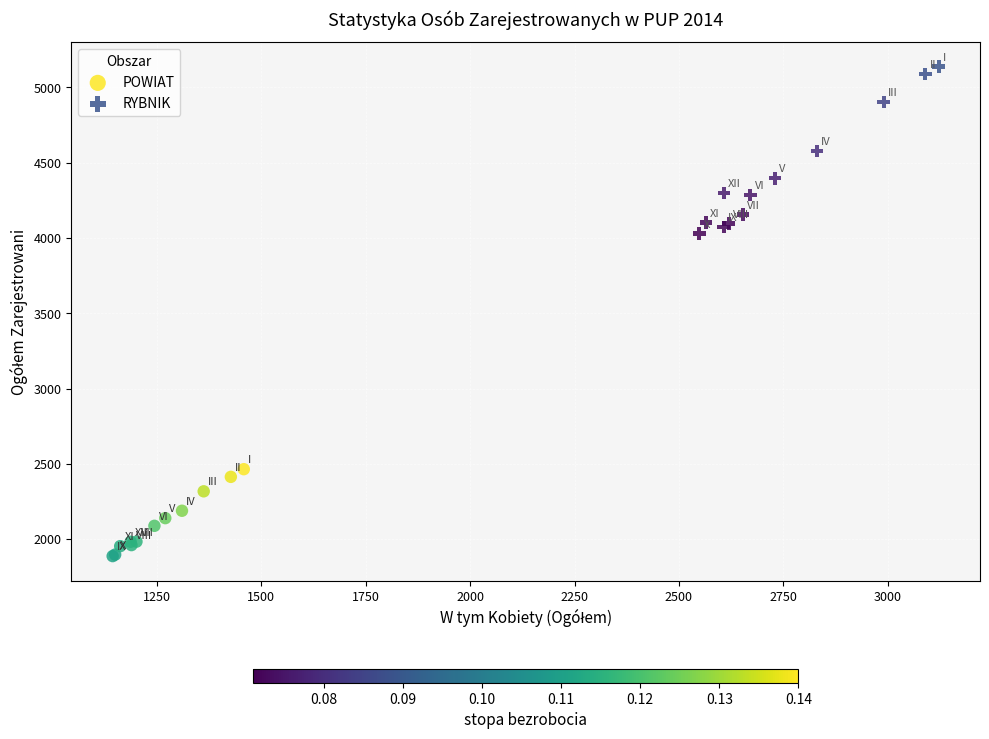

Which series contains the lowest Y value?

POWIAT